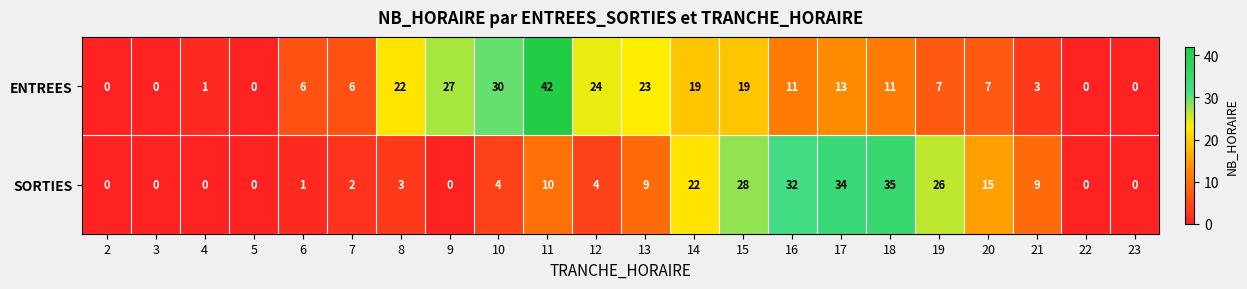

Between 7 and 9, which series saw the biggest shift?

ENTREES